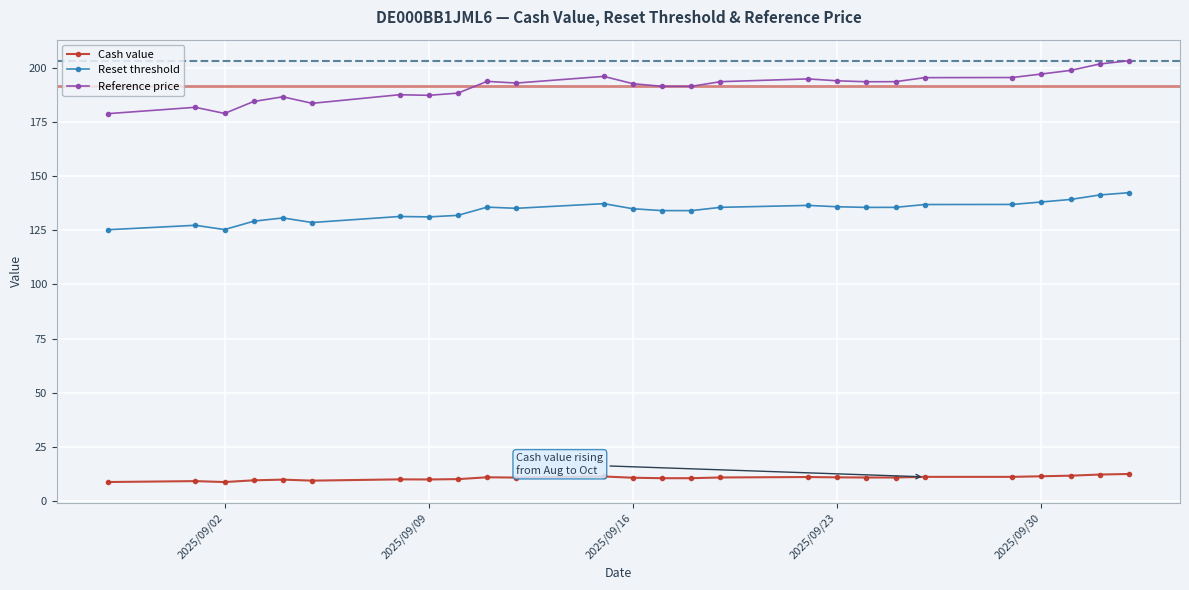

At how many categories does at least one series exceed 22?

26